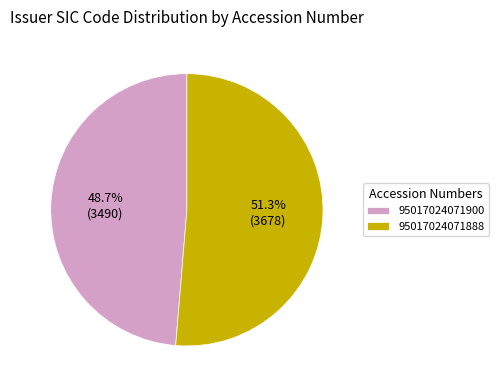

To the nearest percent, what portion does 95017024071900 represent?

49%